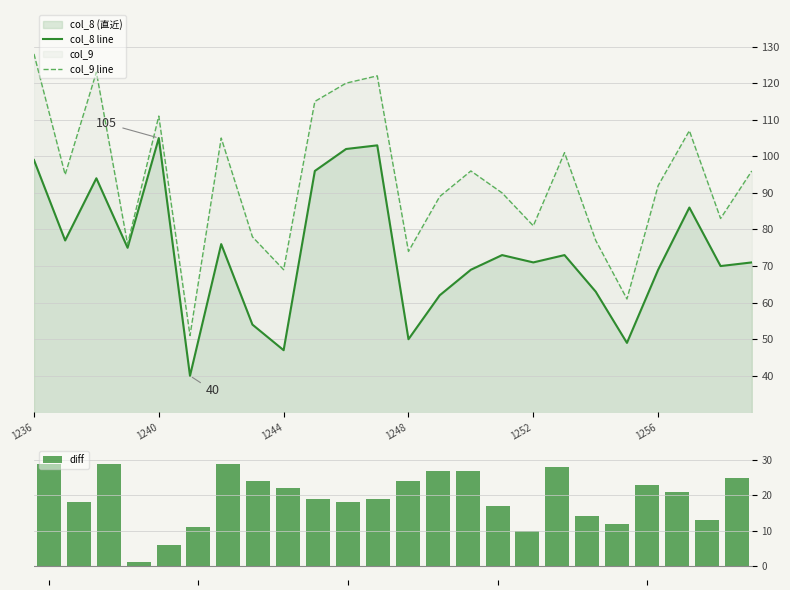

The col_9 line series shows 40 at 13. True or false?

False